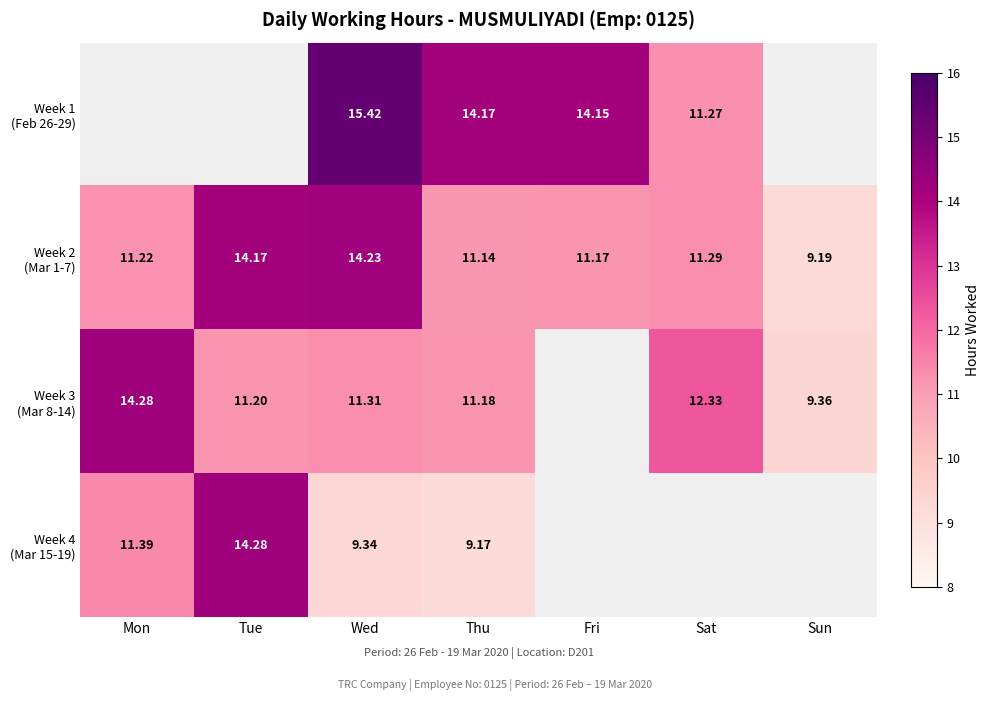

At which category does the chart reach its peak across all series?

Wed